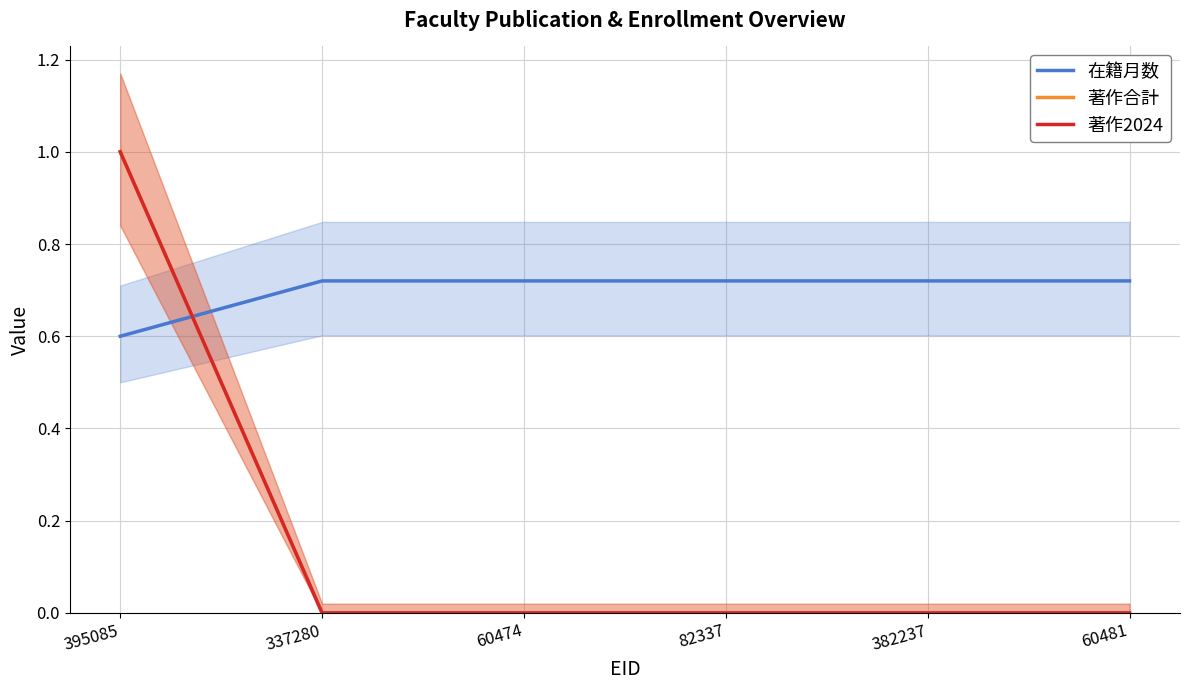

Which series changed the most between 337280 and 82337?

在籍月数